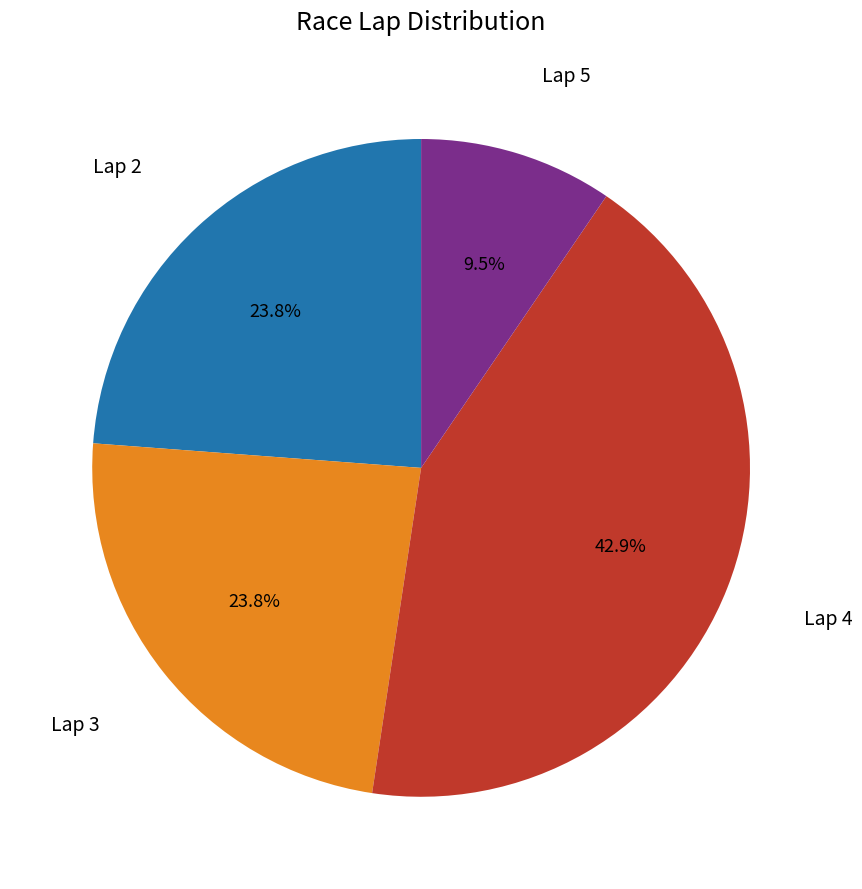

Is there a majority slice in this chart?

No